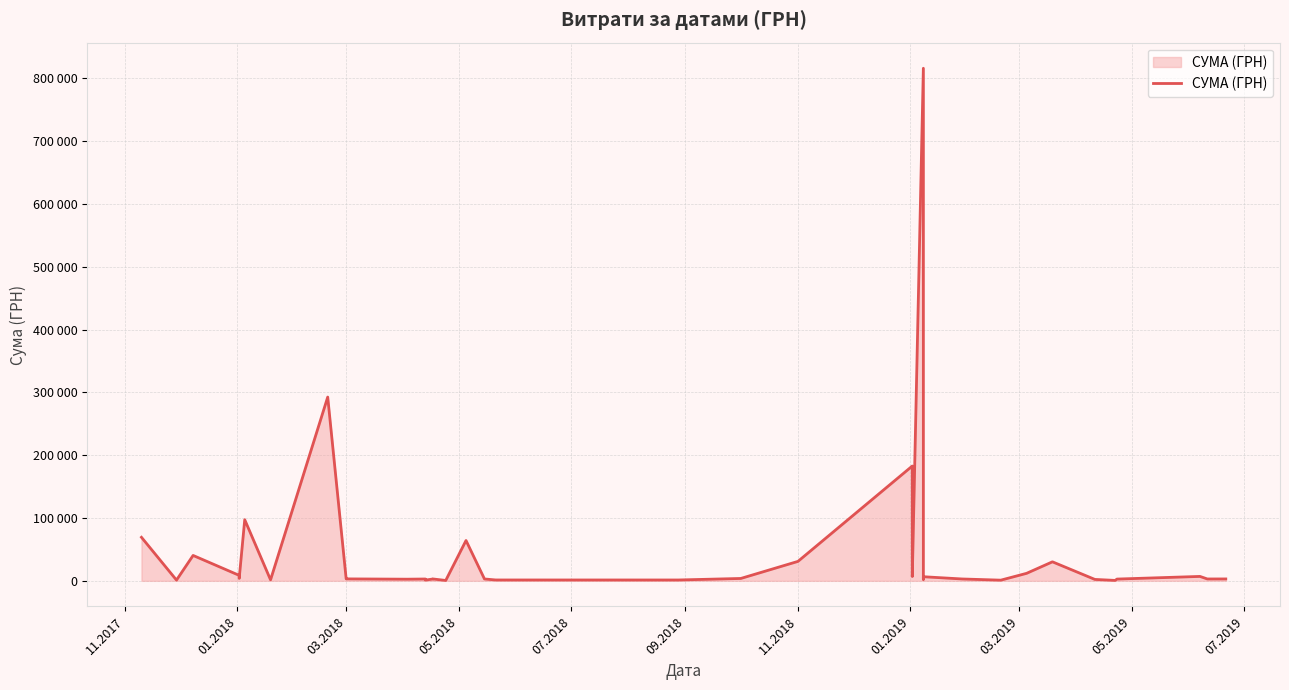

Is it true that the value at 03.2019 is 161597.8?

False